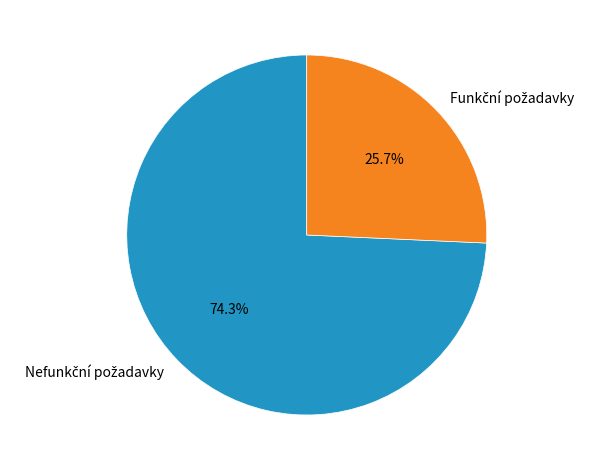

Is there a majority slice in this chart?

Yes